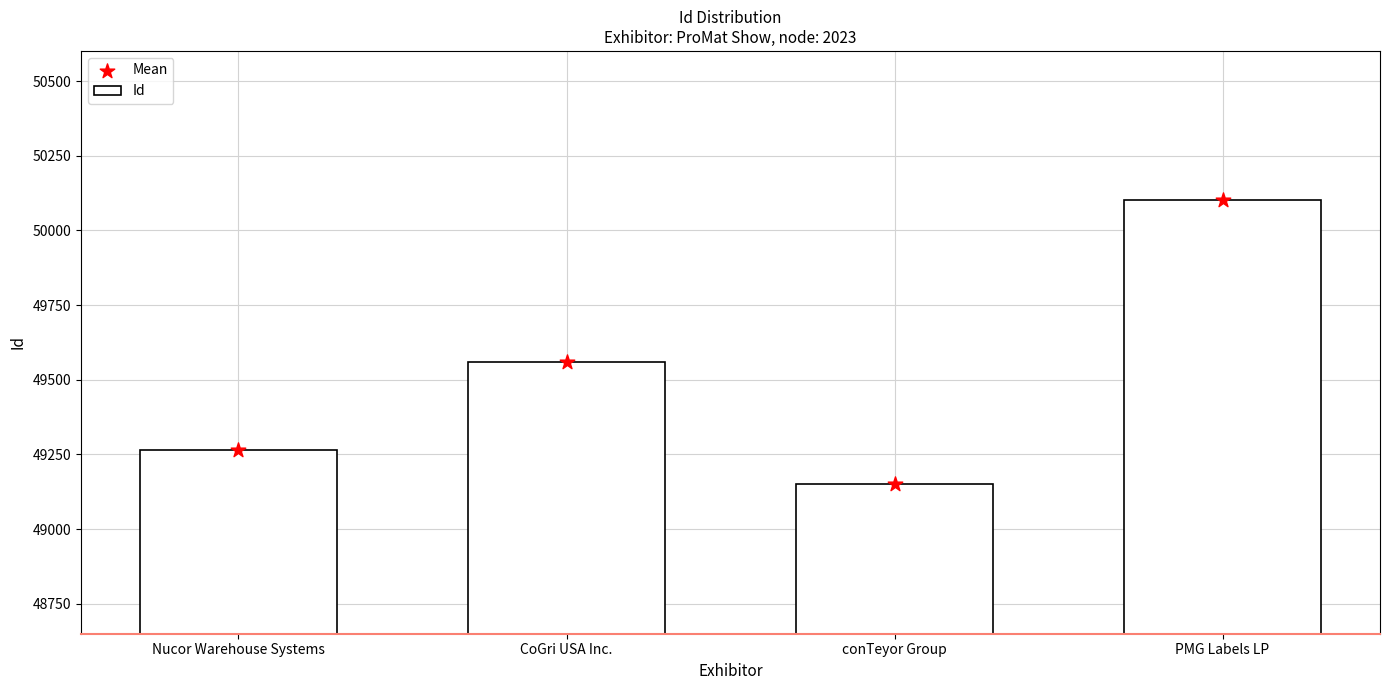

Which series has the largest total across all categories?

Id